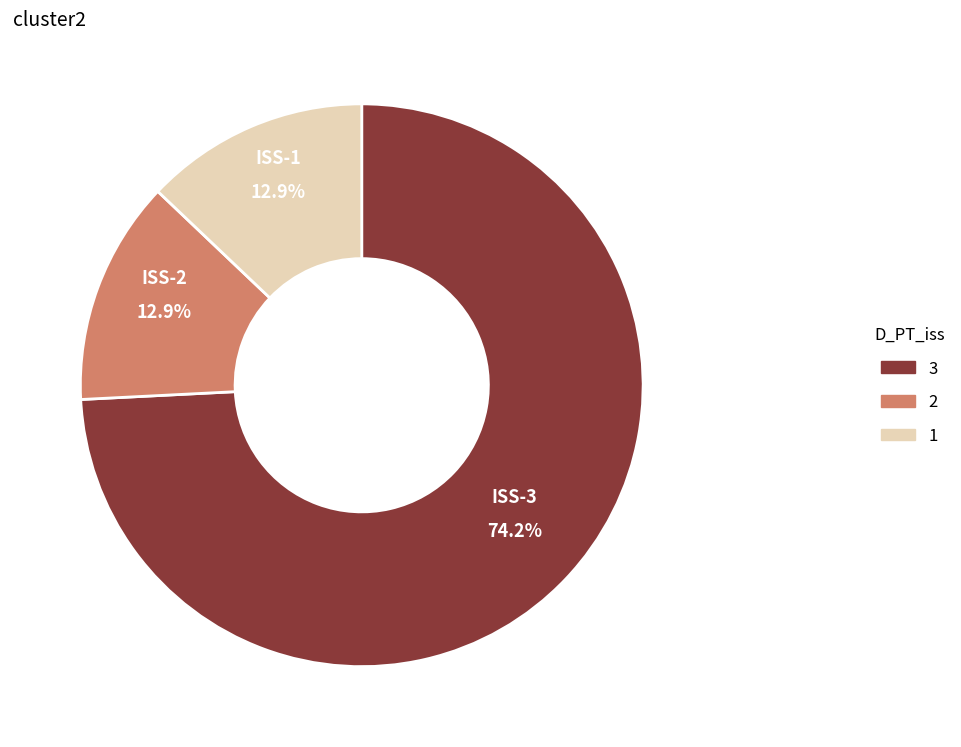

Is there a majority slice in this chart?

Yes